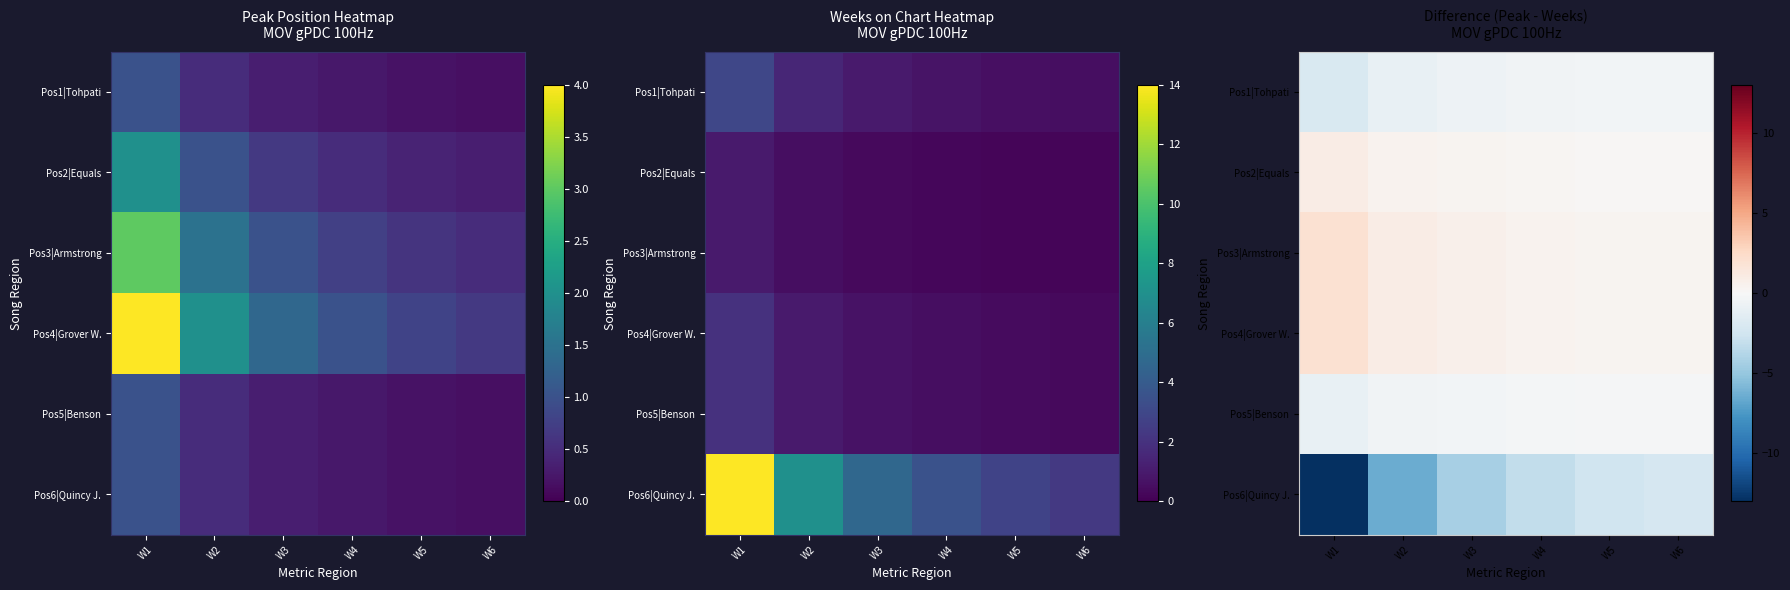

What is the difference between the maximum and second lowest values in the Pos2|Equals series?

0.8